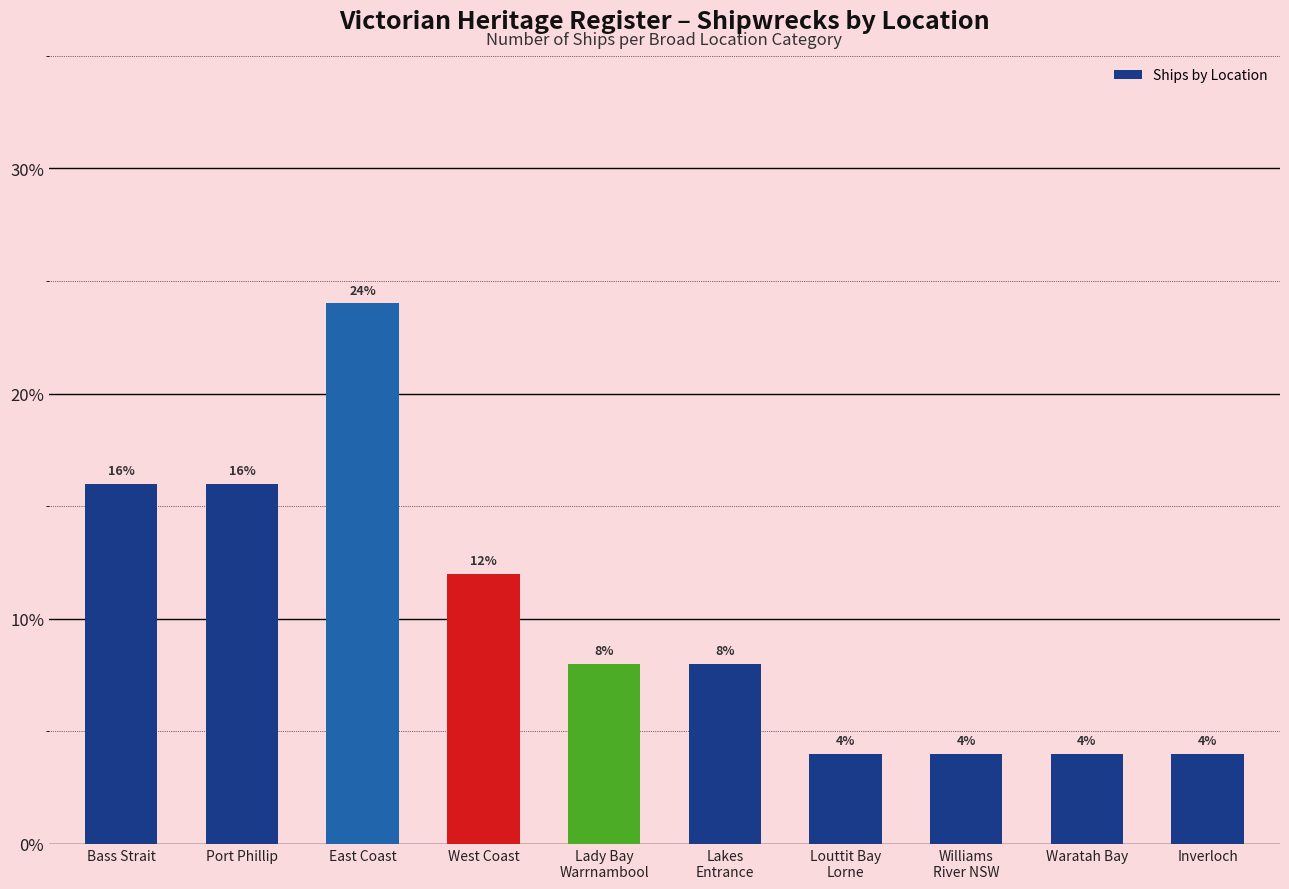

What is the difference between the maximum and second lowest values?

20